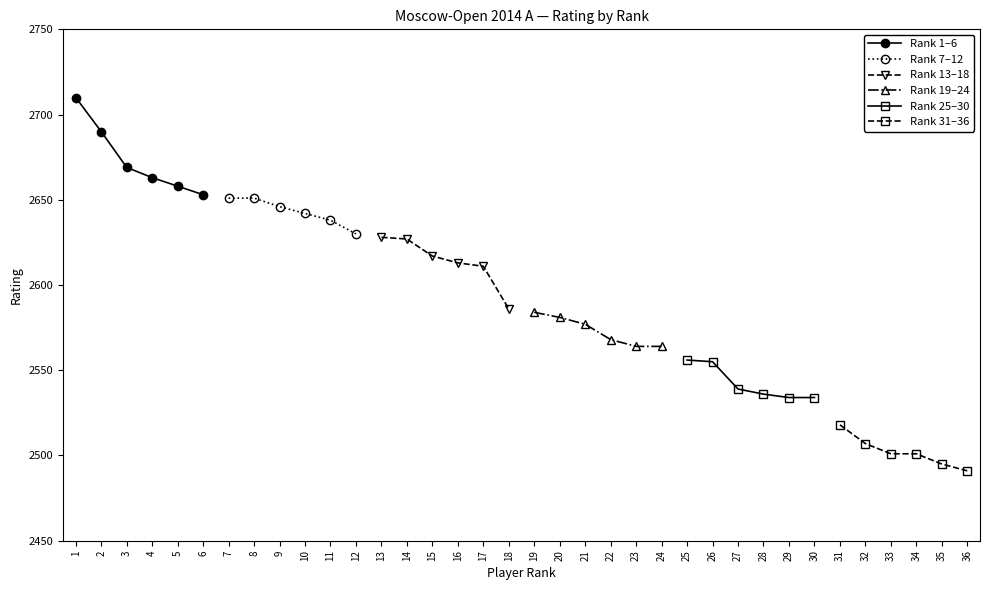

What is the difference between the Rank 13–18 values at 18 and 15?

31